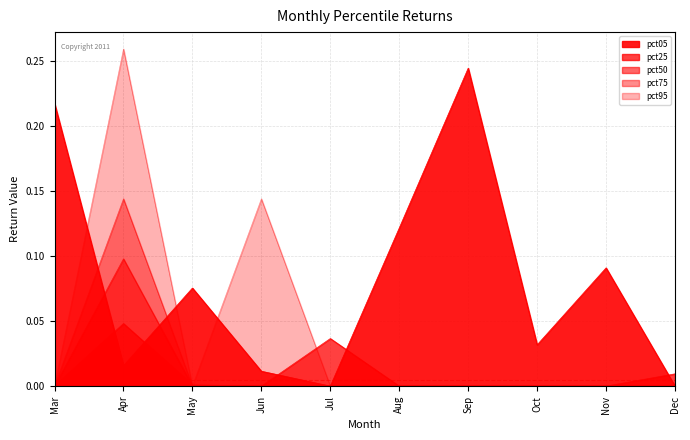

Rank the series by their maximum value, from lowest to highest.

pct25, pct50, pct75, pct05, pct95